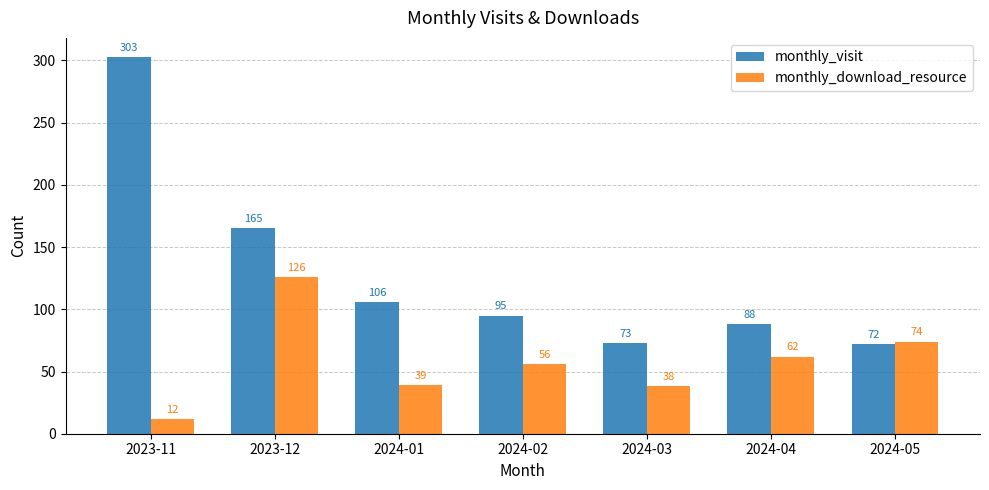

At how many categories does at least one series exceed 158?

2